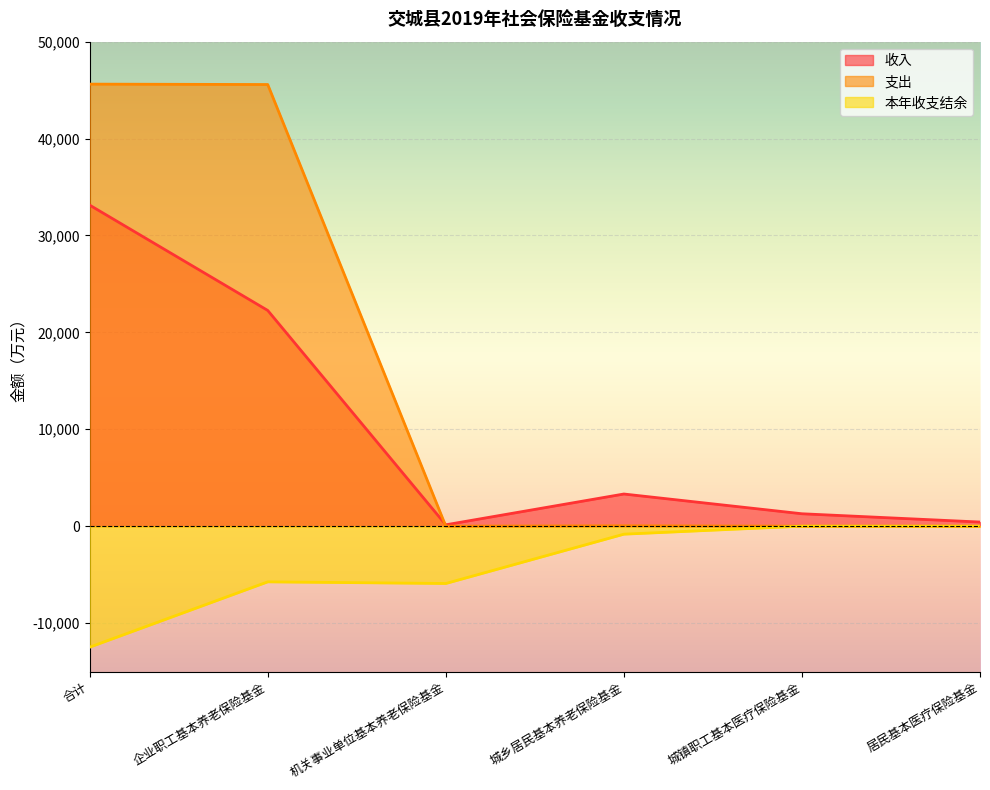

Does the chart display data point markers on the line(s)?

No